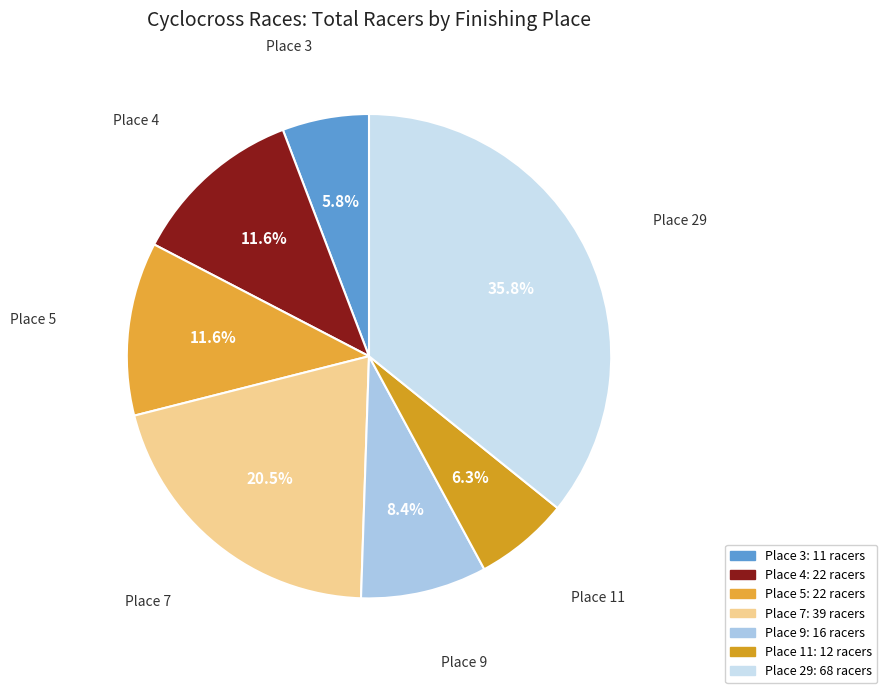

Which has a higher value, Place 4 or Place 29?

Place 29